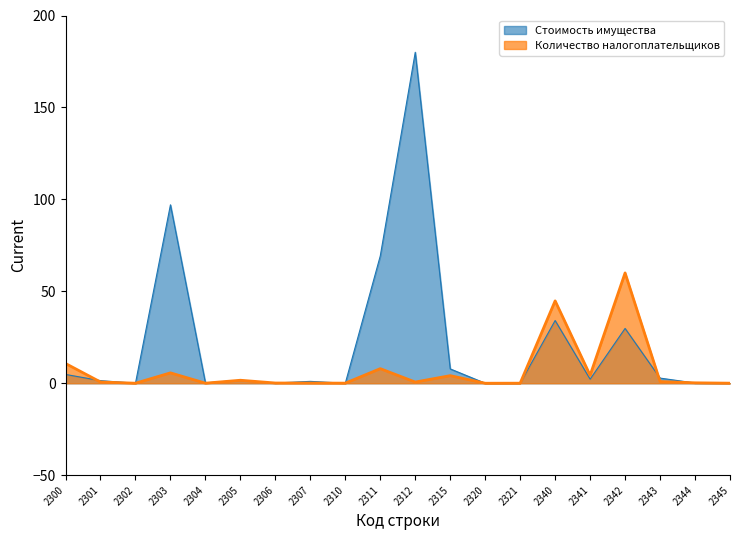

How many interior local peaks does the Стоимость имущества series have?

6